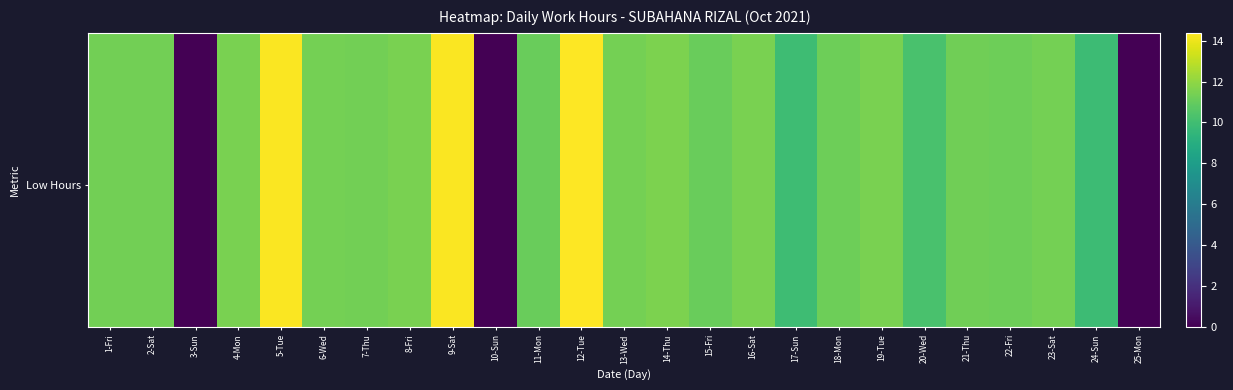

At which category is the sum across all series the highest?

12-Tue